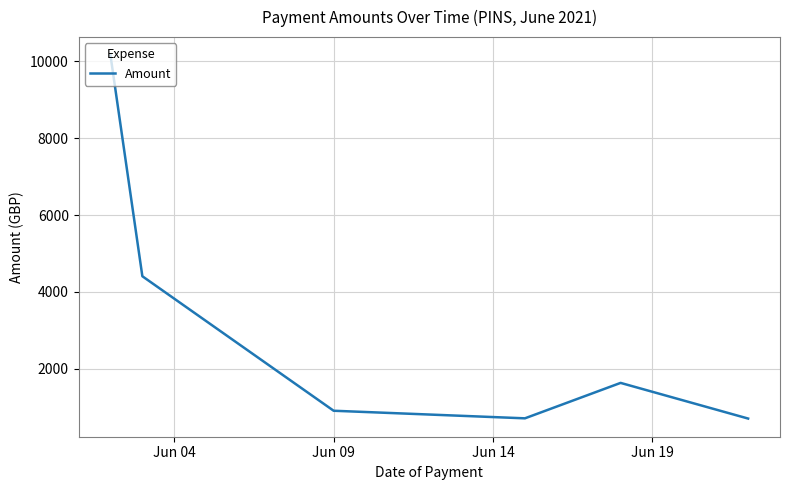

What is the maximum value shown in the chart?

10154.5